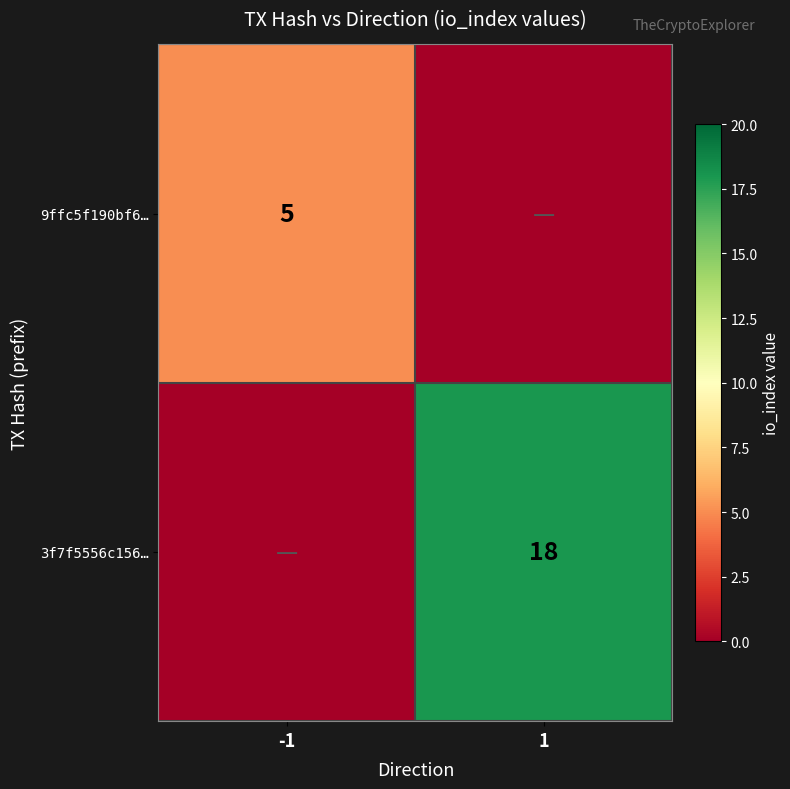

The value of 9ffc5f190bf6… at -1 is 2. True or false?

False